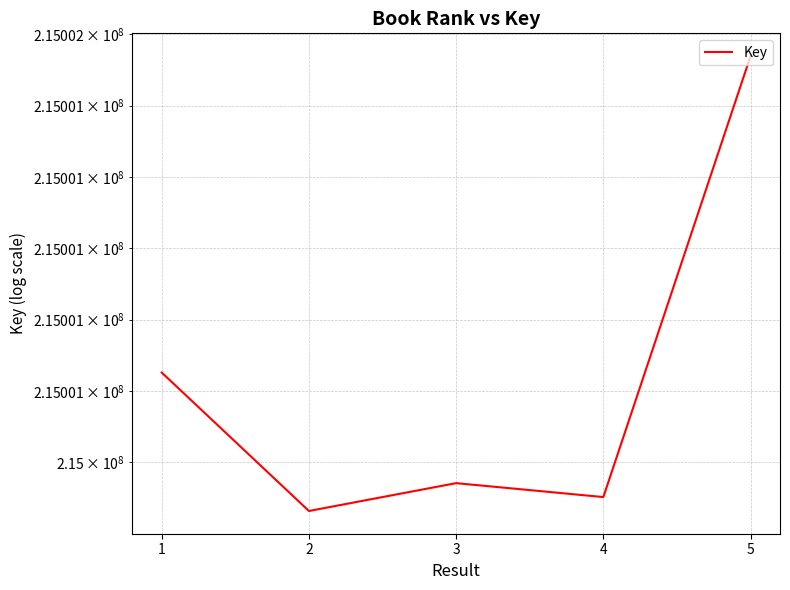

At which label is the value closest to 215000901?

1